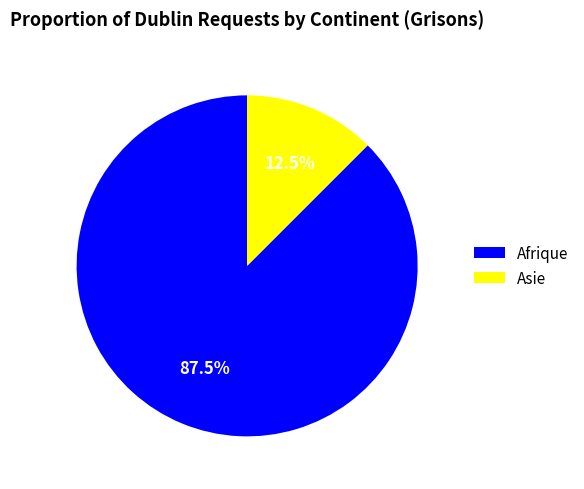

Is there any slice that represents more than half of the pie?

Yes